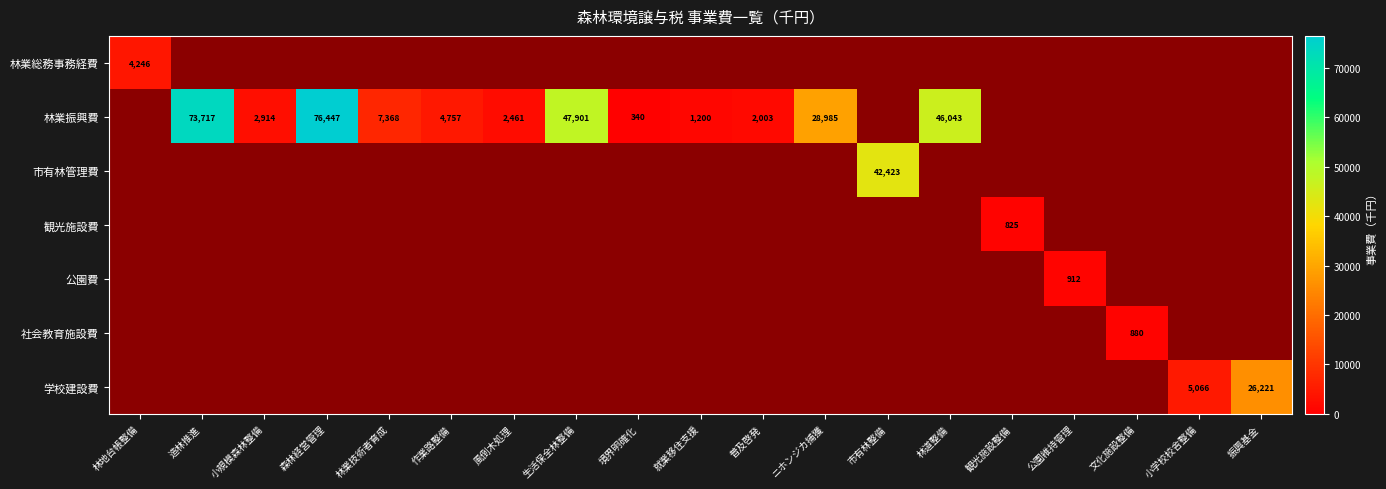

True or false: 観光施設費 has a value of 825 at 観光施設整備.

True